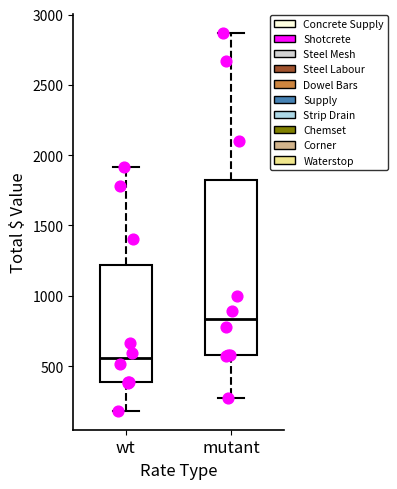

Reading left to right, transcribe this box plot: for each box, give where its median line is, the range the box spans, and where its two whiskers end, as read against the y-axis. The values are not printed on the chart, so give them approximately, as read against the axis.

wt: median 550, box 400 to 1200, whiskers 200 to 1900
mutant: median 850, box 600 to 1850, whiskers 250 to 2850